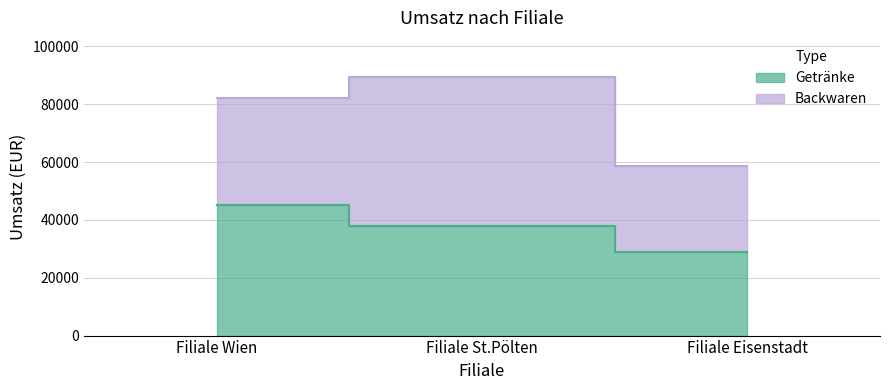

Rank the categories by value from highest to lowest.

Filiale Wien, Filiale St.Pölten, Filiale Eisenstadt